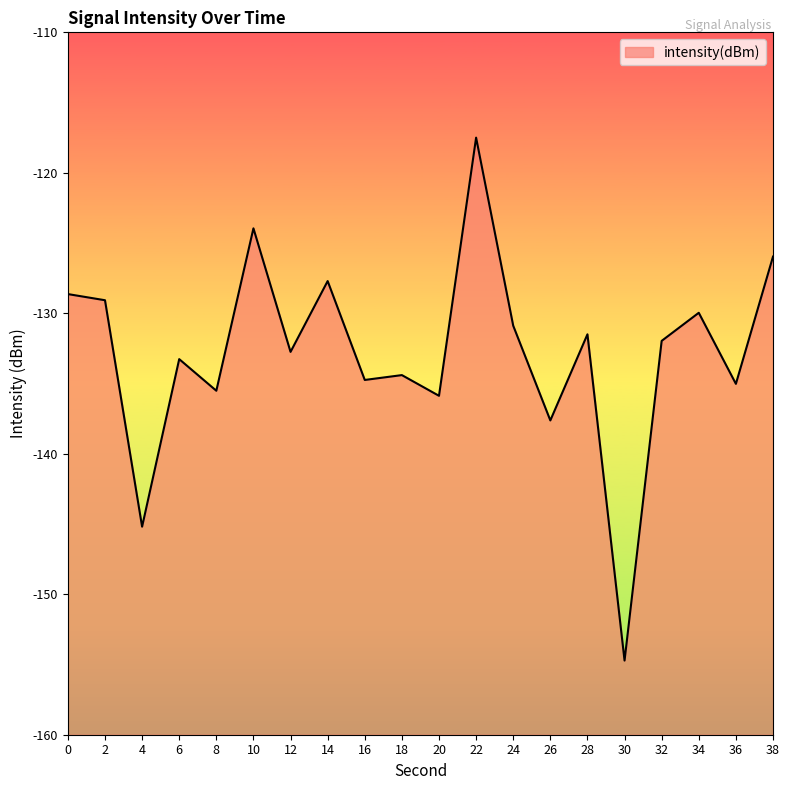

Is it true that the value at 14 is -127.7?

True